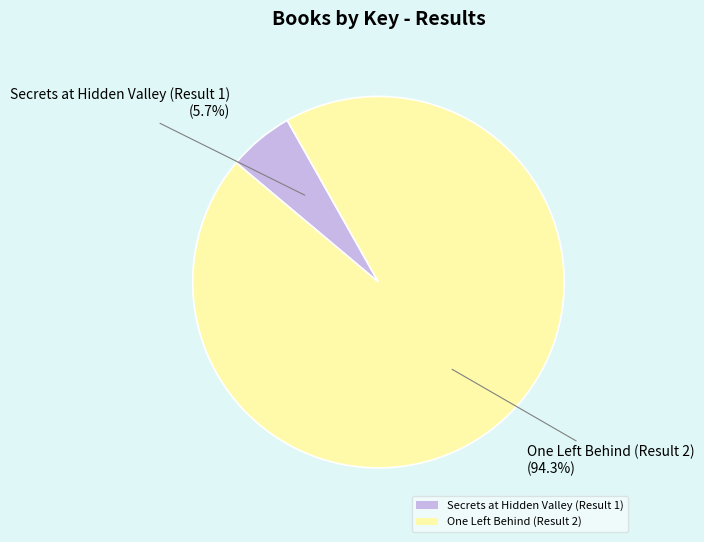

What is the largest slice in the pie chart?

One Left Behind (Result 2)